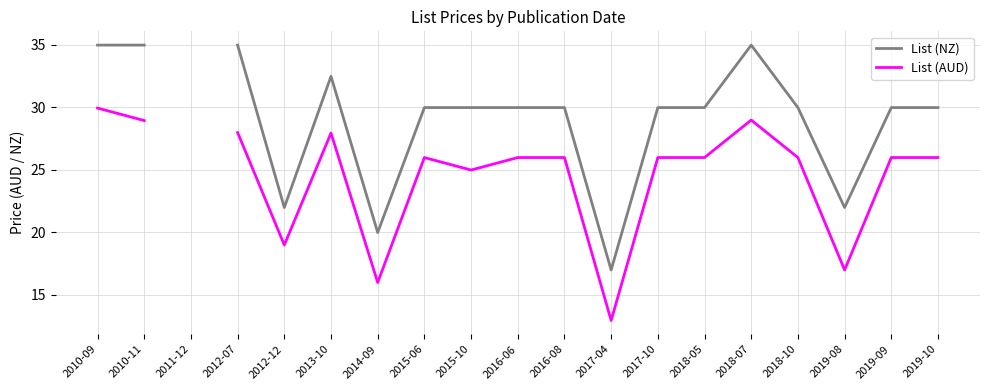

List the series in order of their overall mean, highest first.

List (NZ), List (AUD)